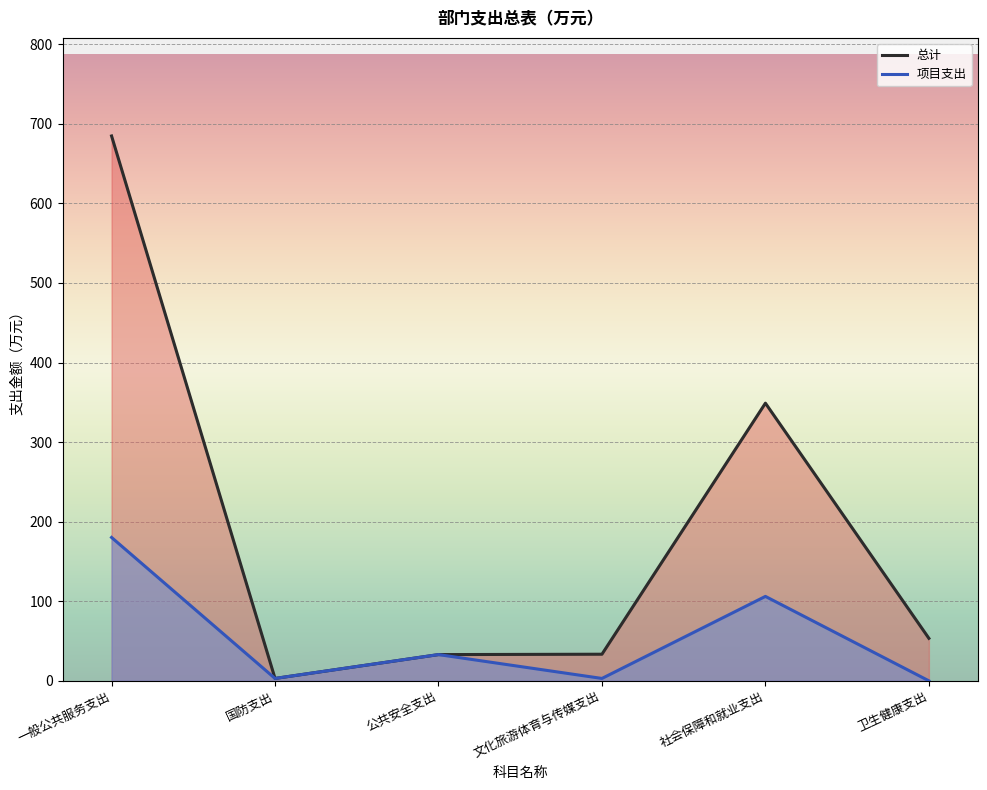

What is the average value of the 总计 series?

192.7